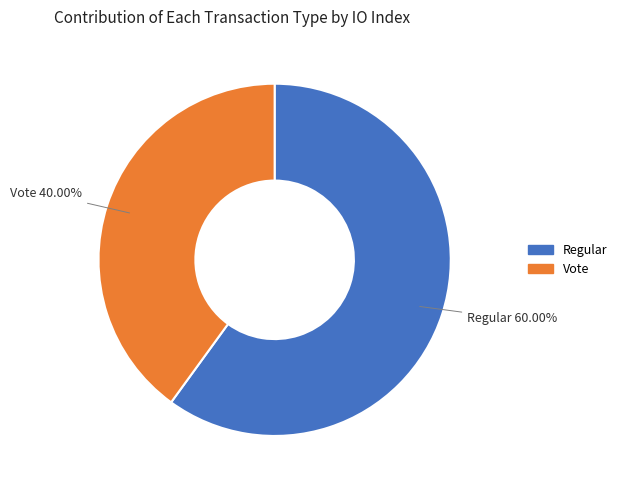

What is the majority slice?

Regular